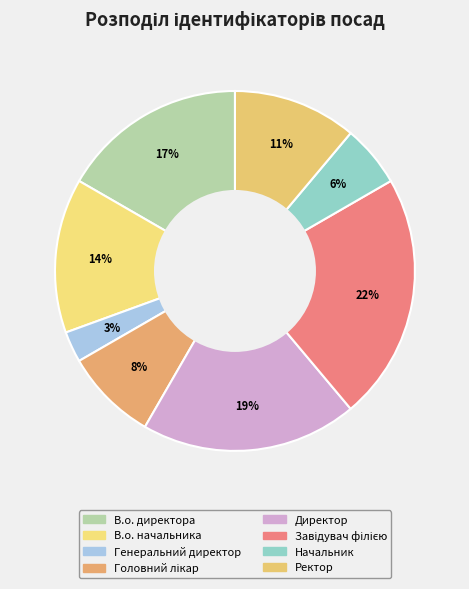

How many segments does this pie chart have?

8